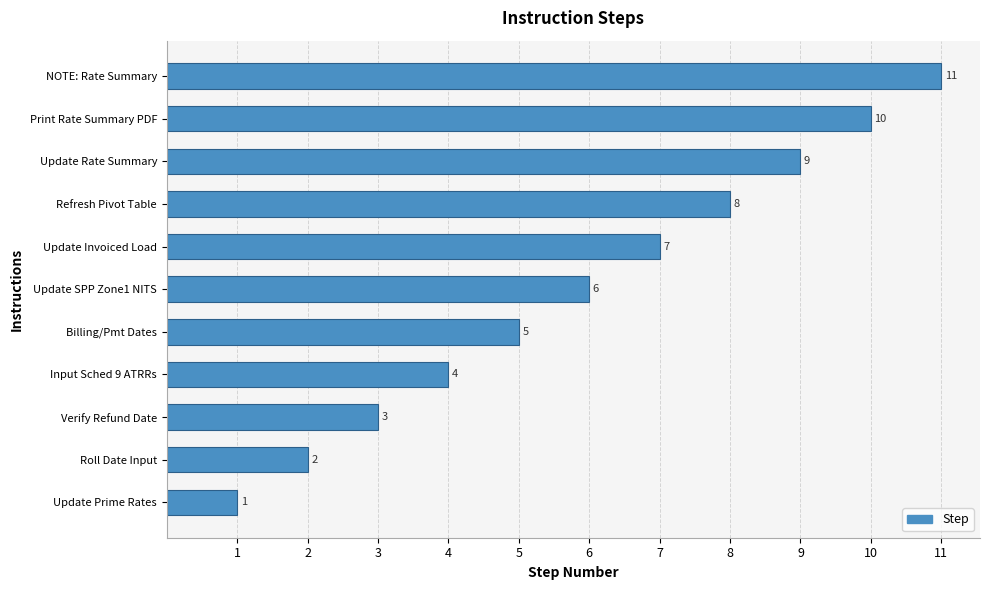

What is the difference between the maximum and minimum values?

10